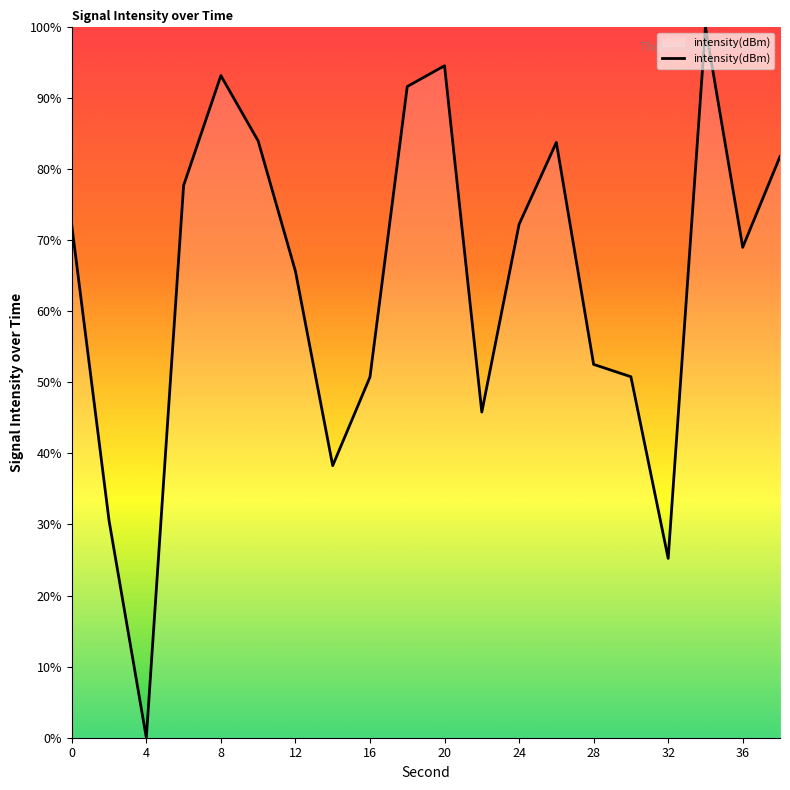

What is the difference between the maximum and minimum values?

100.0